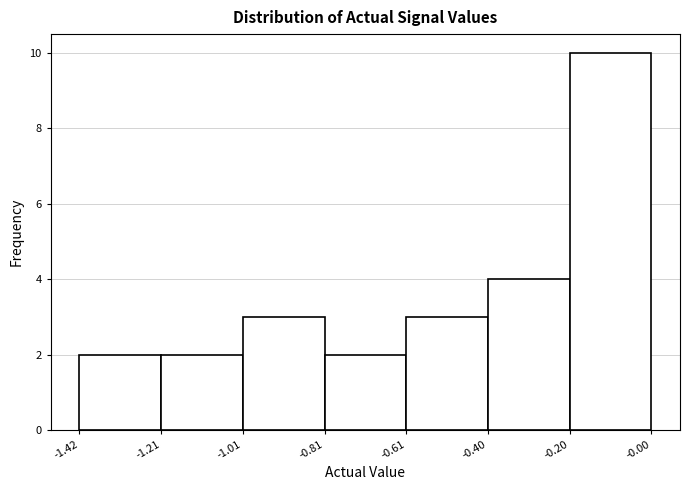

How tall is the bar that spans -1.42 to -1.21 on the x-axis? The values are not printed on the chart, so give them approximately, as read against the axis.

2